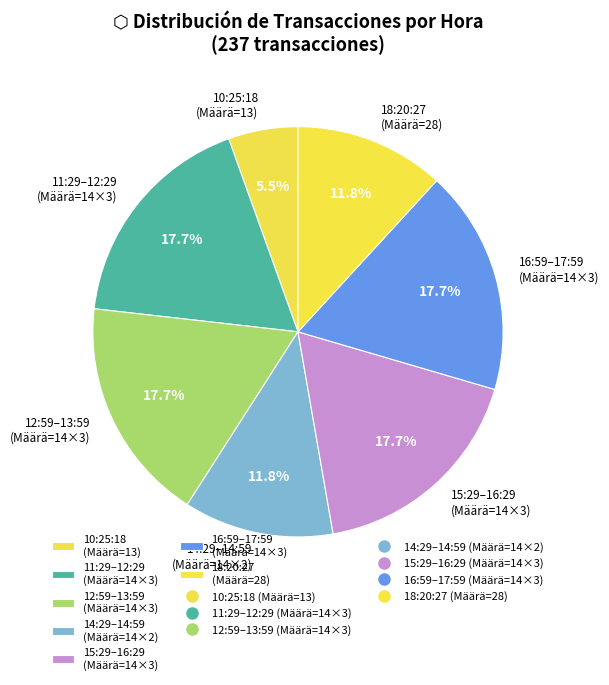

Is there a majority slice in this chart?

No